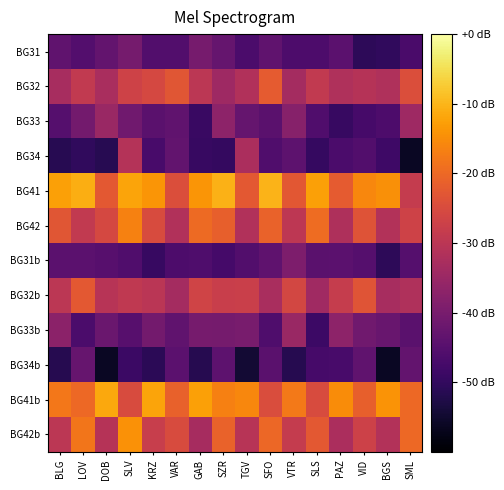

What is the greatest value displayed?

-10.3